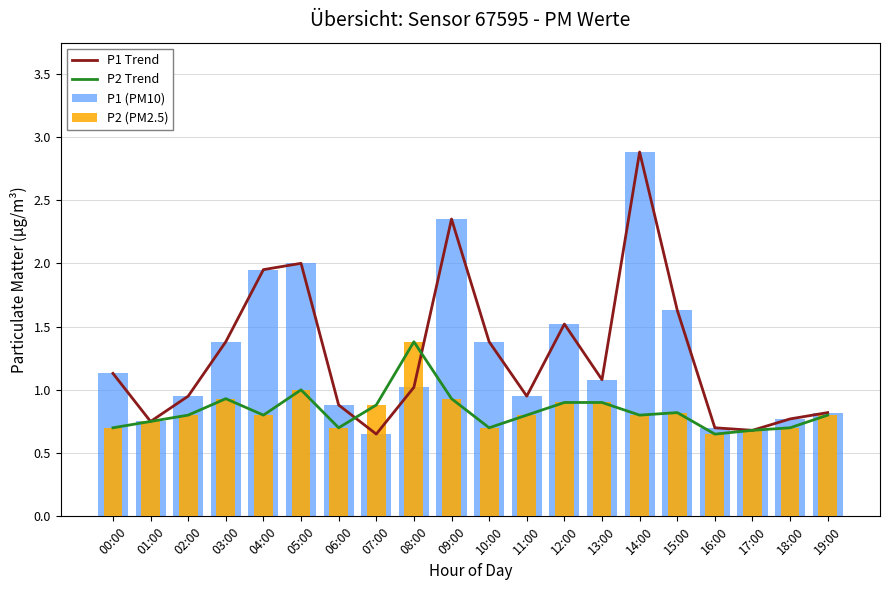

The P2 Trend series shows 0.9 at 03:00. True or false?

True